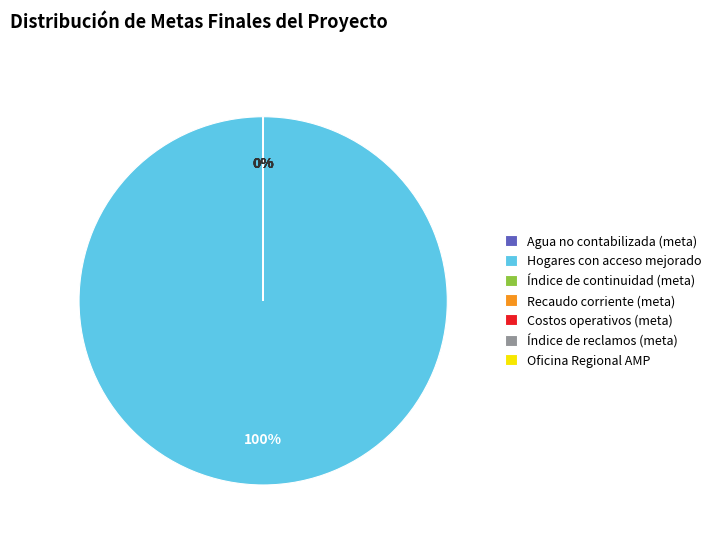

Does any single category account for the majority?

Yes